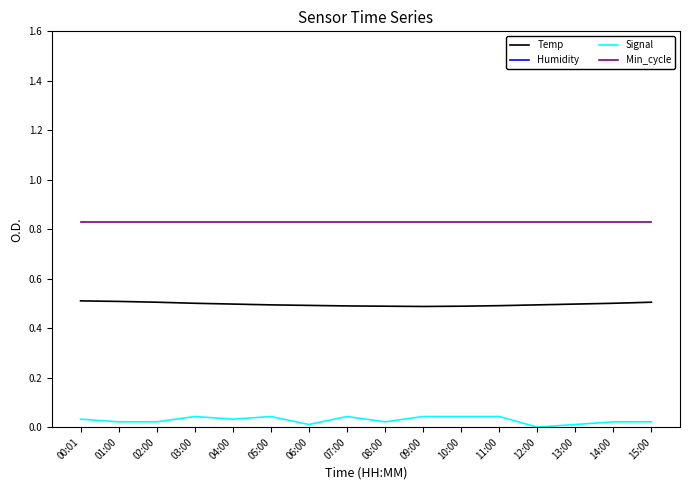

What is the maximum value shown in the chart?

1.6